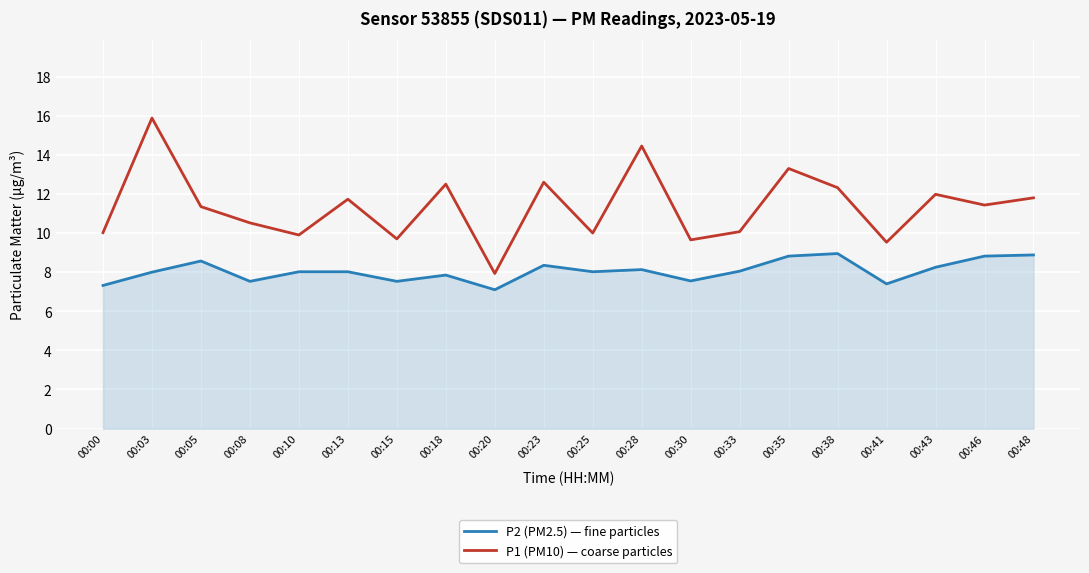

What is the difference between the highest and lowest values at 00:46?

2.6